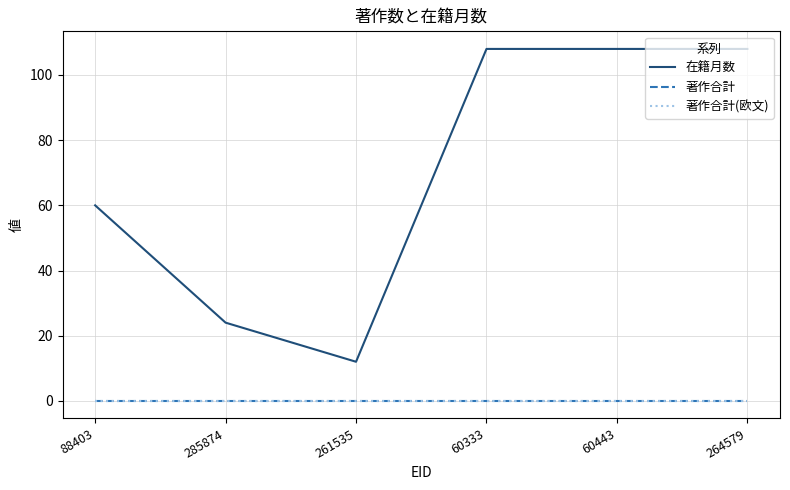

Does the chart have visible grid lines?

Yes